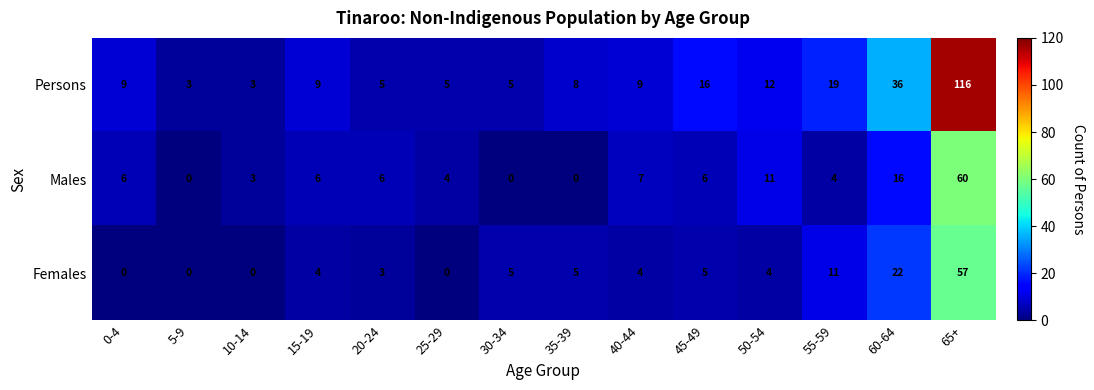

At which category is the sum across all series the highest?

65+